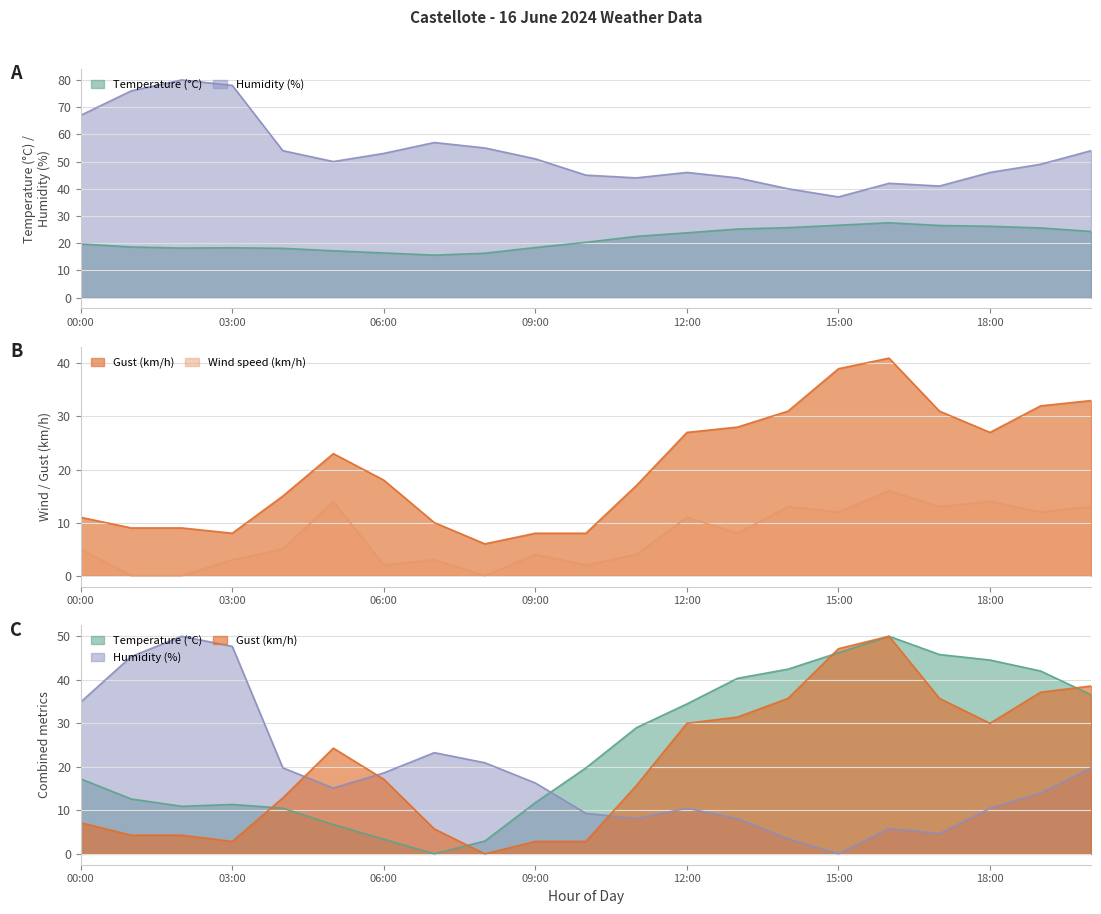

Is the value of Humidity (%) at 00:00 greater than the value of Gust (km/h) at 03:00?

Yes